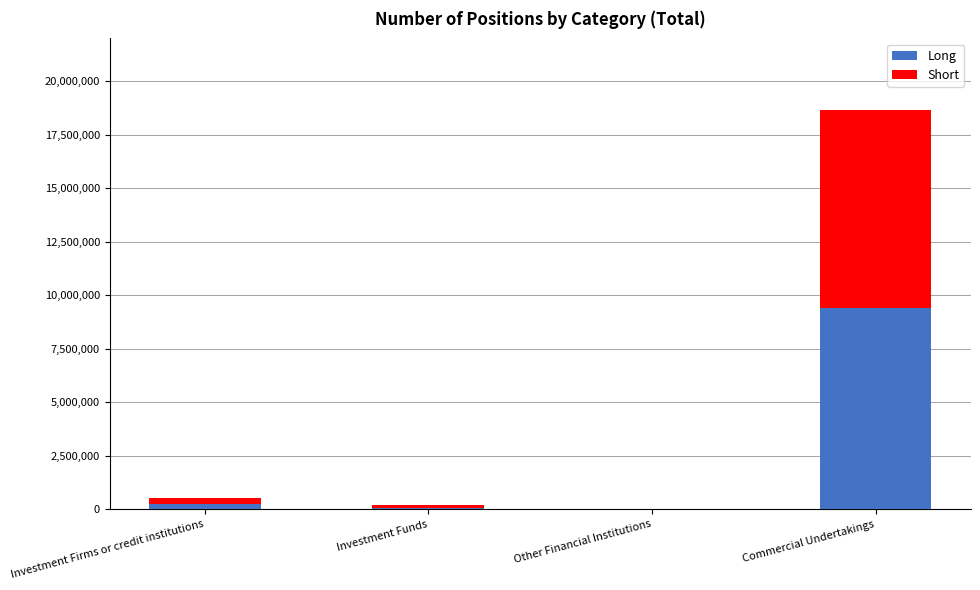

What is the highest value of the Long series?

9397897